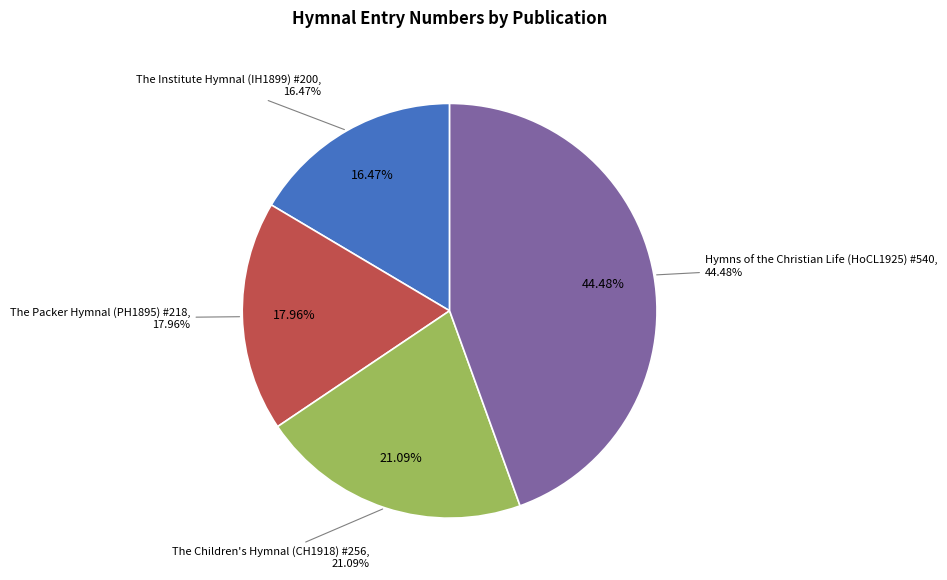

What percentage is the The Packer Hymnal (PH1895) #218 slice, to the nearest percent?

18%